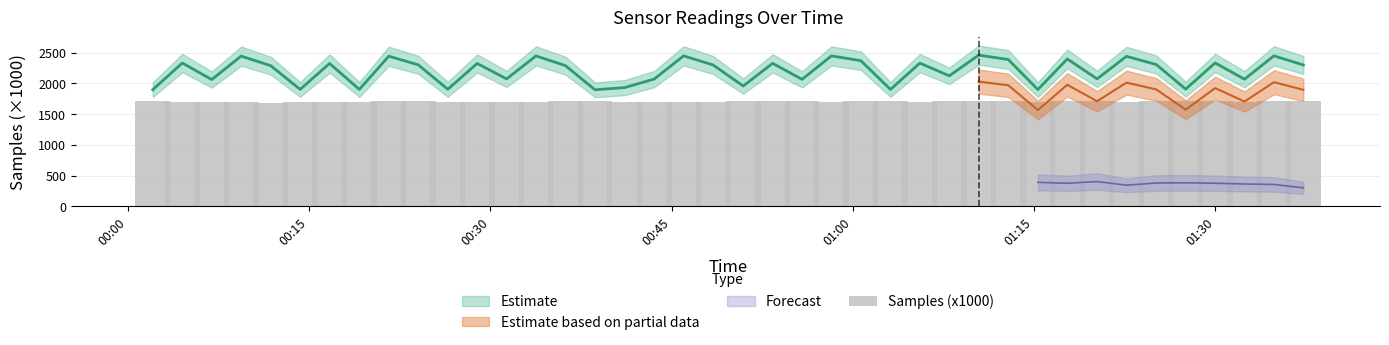

Reading right to left, extract all data points from this chart.

1705.7	1709.3	1696.2	1708.0	1708.0	1712.6	1704.3	1706.3	1705.4	1698.7	1710.1	1707.1	1709.5	1700.4	1707.0	1713.2	1705.0	1707.4	1712.9	1706.0	1702.2	1691.4	1705.0	1703.3	1706.8	1705.5	1703.4	1703.3	1704.4	1698.1	1705.9	1706.5	1703.5	1702.0	1702.9	1683.2	1704.7	1705.2	1705.0	1706.6